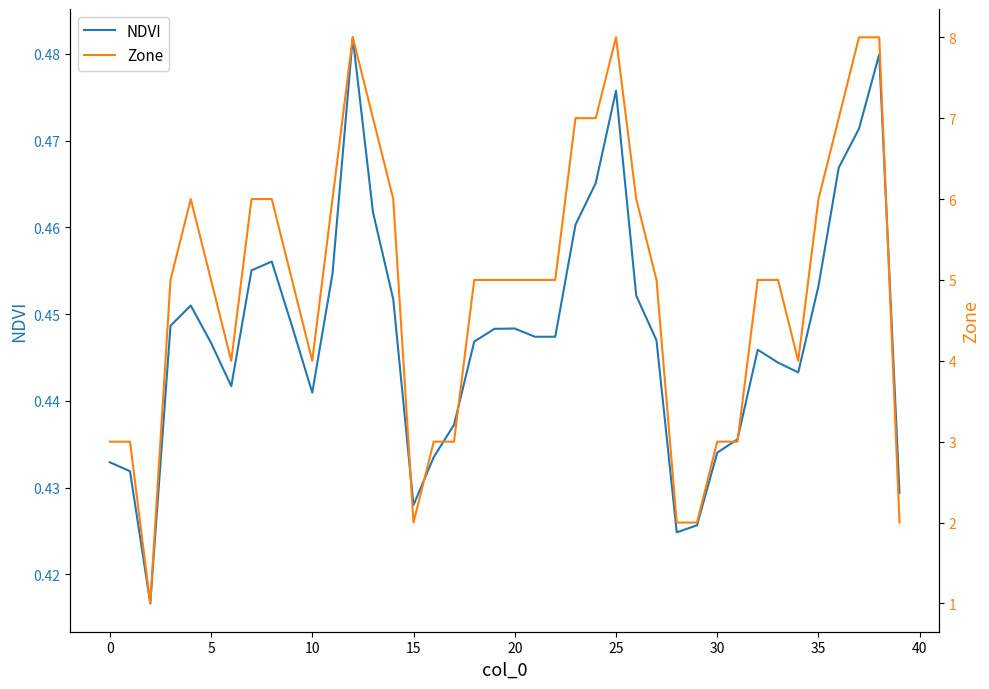

What are all the series names shown in the legend?

NDVI, Zone